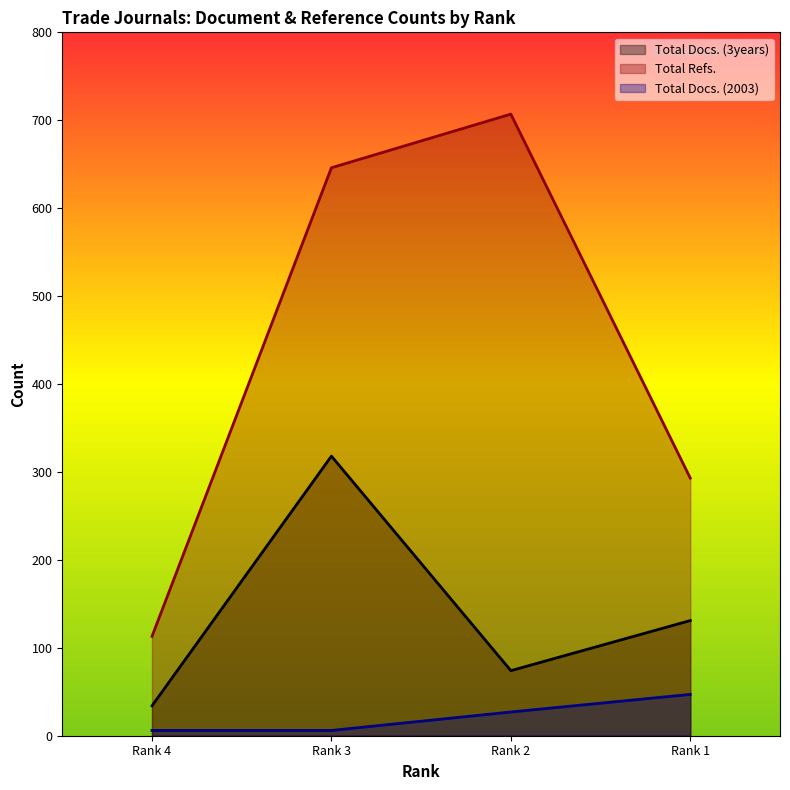

True or false: Total Docs. (2003) has a value of 3 at Rank 3.

False